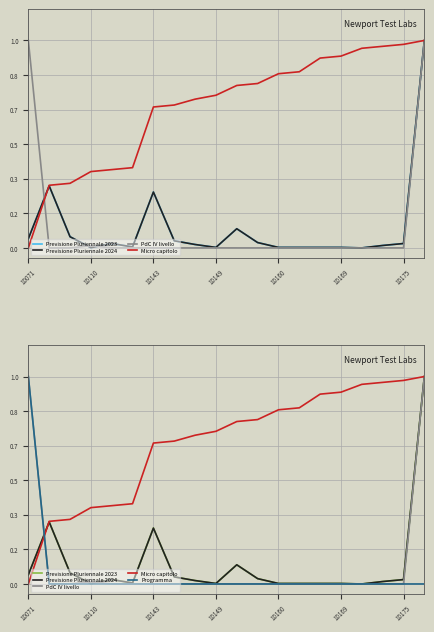

Reading left to right, extract all data points from this chart.

Previsione Pluriennale 2023: 0.0	0.3	0.1	0.0	0.0	0.0	0.3	0.0	0.0	0.0	0.1	0.0	0.0	0.0	0.0	0.0	0.0	0.0	0.0	1.0
Previsione Pluriennale 2024: 0.0	0.3	0.1	0.0	0.0	0.0	0.3	0.0	0.0	0.0	0.1	0.0	0.0	0.0	0.0	0.0	0.0	0.0	0.0	1.0
PdC IV livello: 1.0	0.0	0.0	0.0	0.0	0.0	0.0	0.0	0.0	0.0	0.0	0.0	0.0	0.0	0.0	0.0	0.0	0.0	0.0	1.0
Micro capitolo: 0.0	0.3	0.3	0.4	0.4	0.4	0.7	0.7	0.7	0.7	0.8	0.8	0.8	0.8	0.9	0.9	1.0	1.0	1.0	1.0
Programma: 1.0	0.0	0.0	0.0	0.0	0.0	0.0	0.0	0.0	0.0	0.0	0.0	0.0	0.0	0.0	0.0	0.0	0.0	0.0	0.0